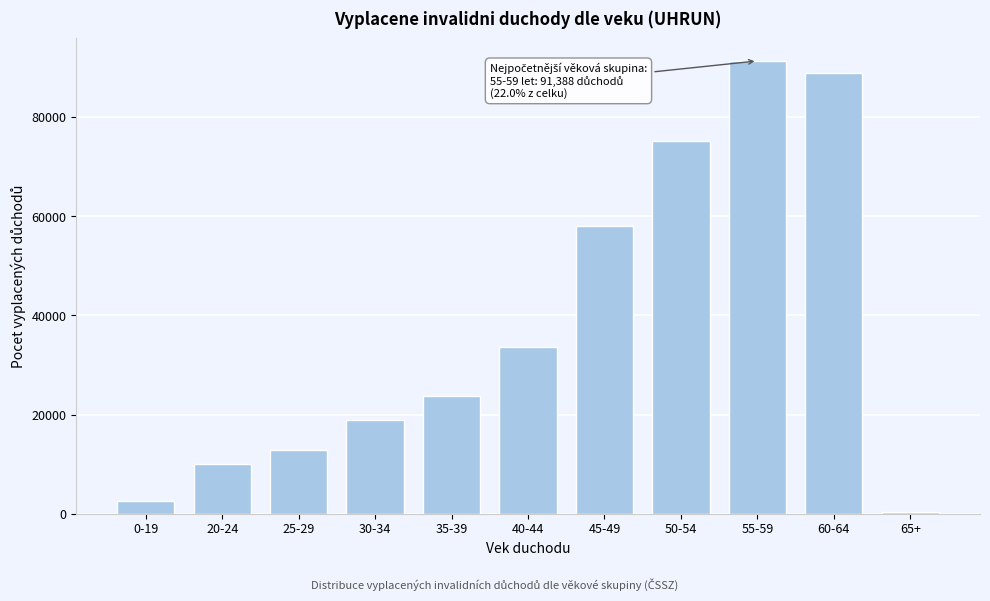

Reading left to right, what are all the values shown in this chart?

0-19=2548	20-24=10090	25-29=12822	30-34=18842	35-39=23823	40-44=33602	45-49=58021	50-54=75184	55-59=91388	60-64=88960	65+=343